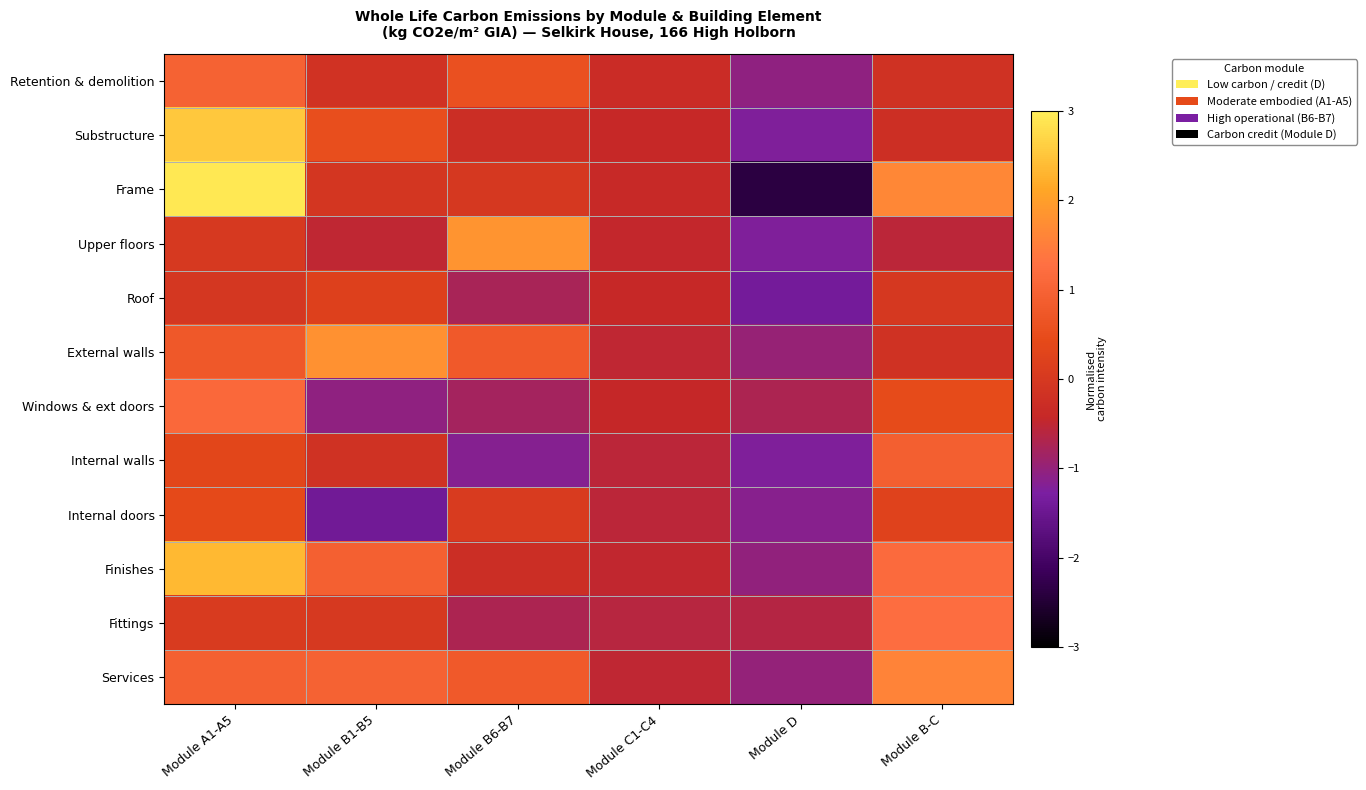

Which series has the widest spread of values?

Frame